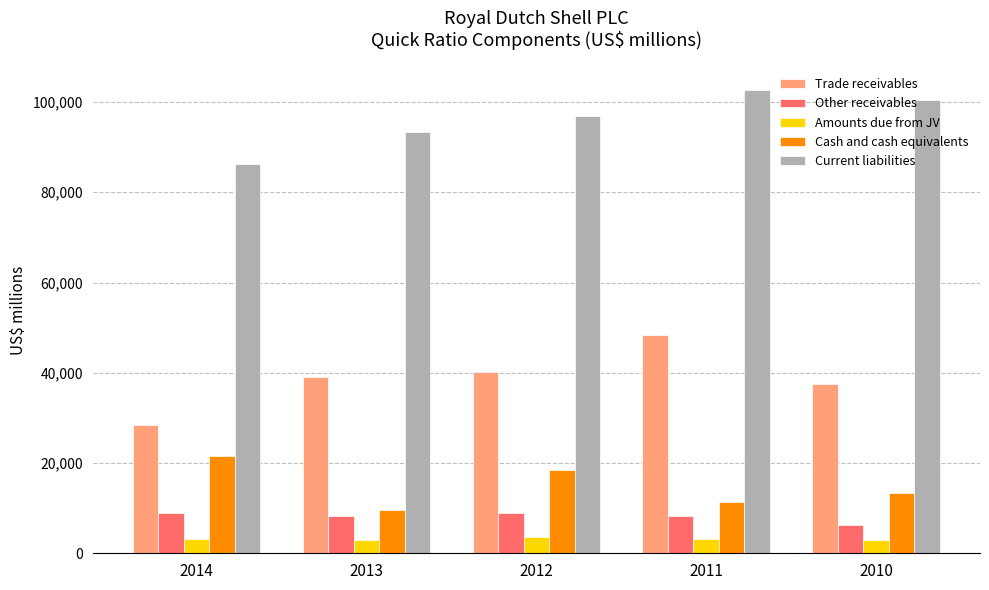

What is the value of the Cash and cash equivalents bar at the 1st from the left?

21607